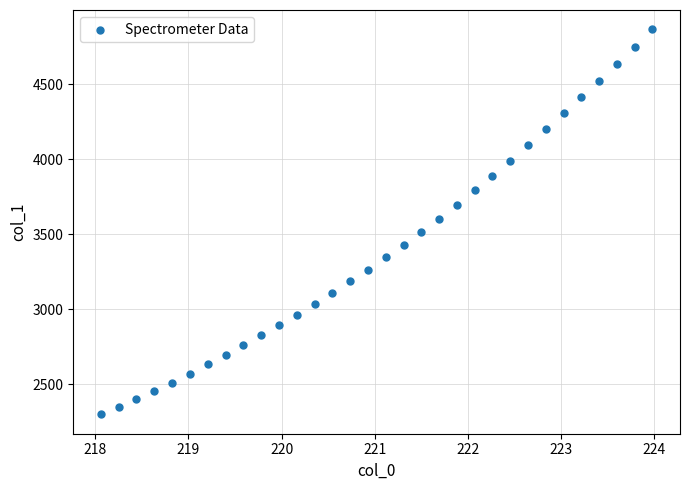

What is the range of Y values (max minus min)?

2567.5